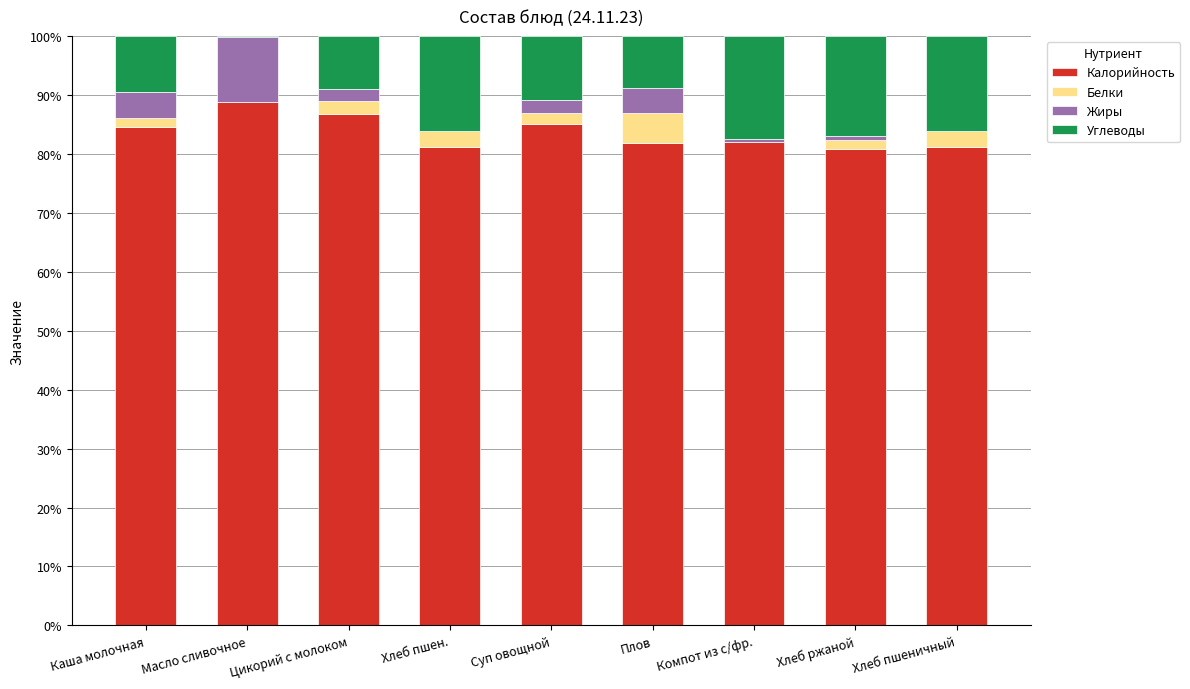

What is the maximum value for Калорийность?

88.7